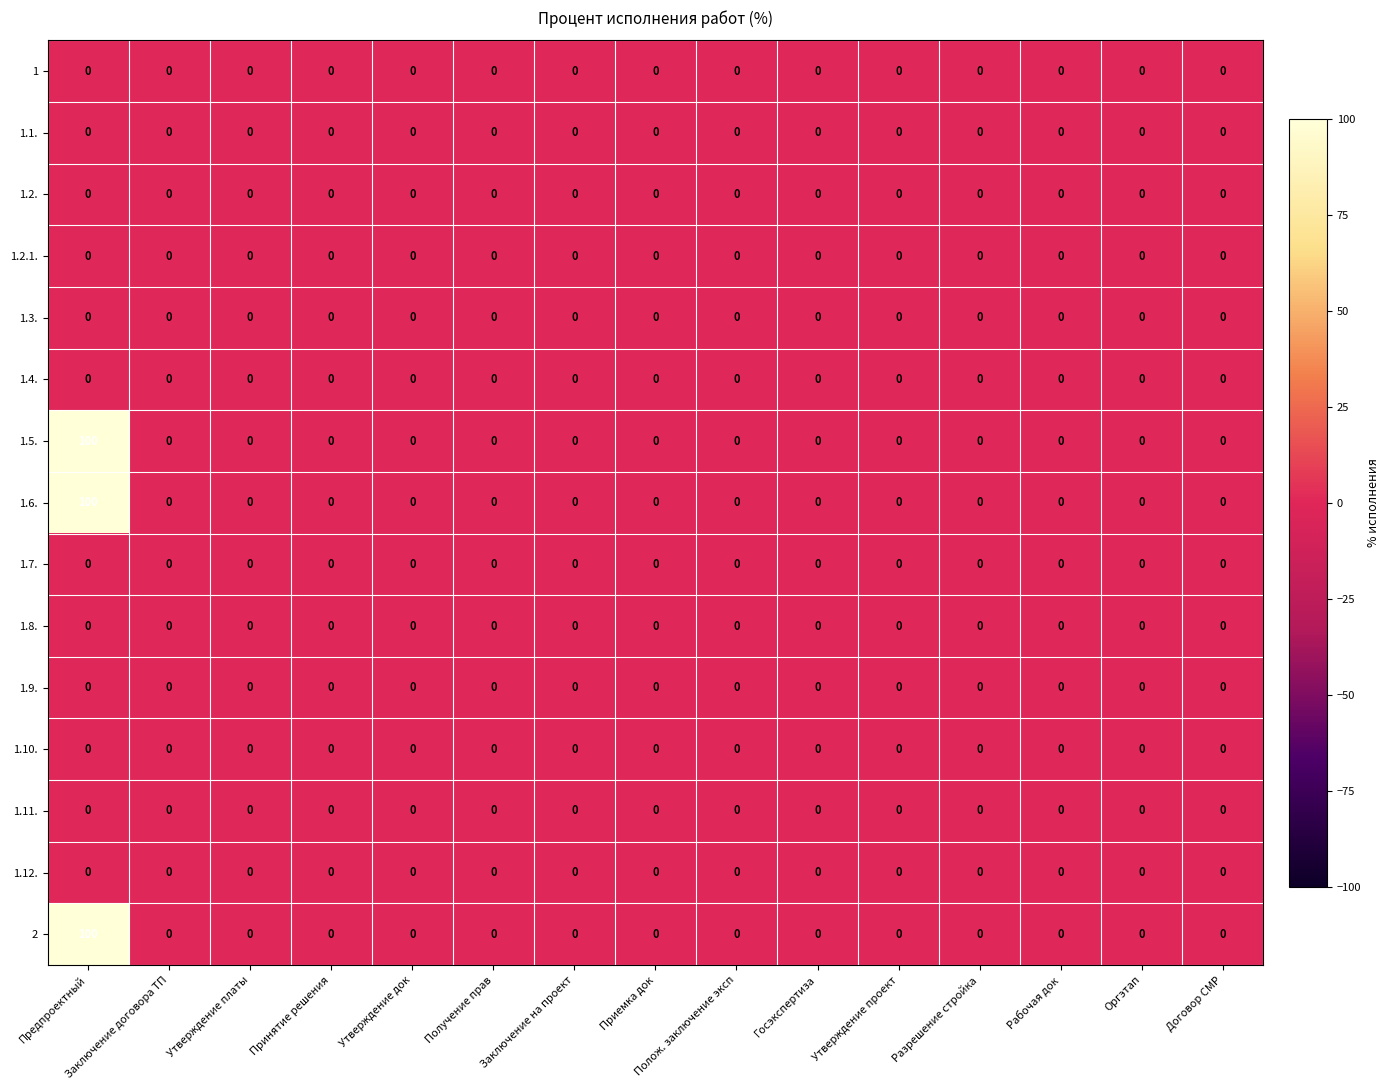

Is it true that 1.10. equals 0 at Разрешение стройка?

True